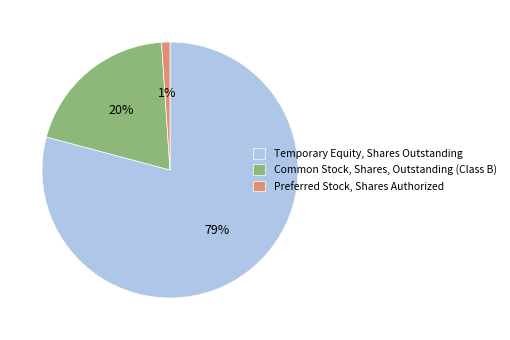

Which slice is the smallest?

Preferred Stock, Shares Authorized